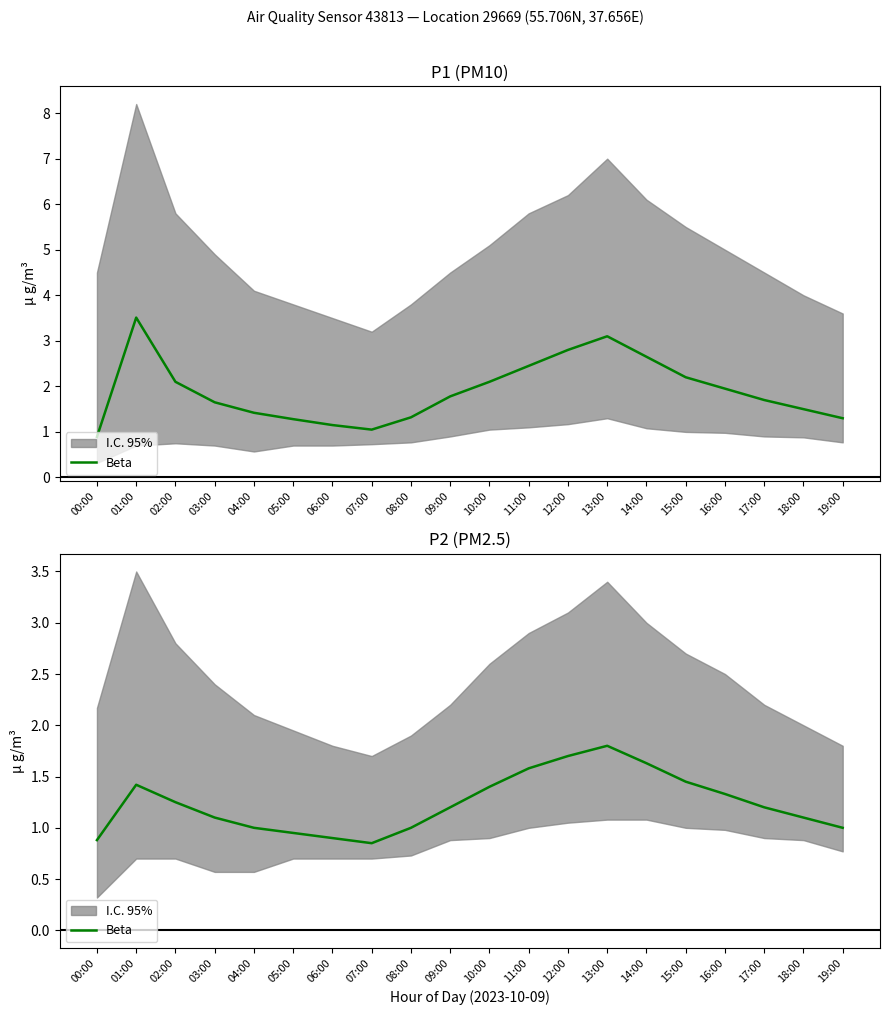

Approximately how many times larger is the value at 01:00 compared to 02:00?

1.1